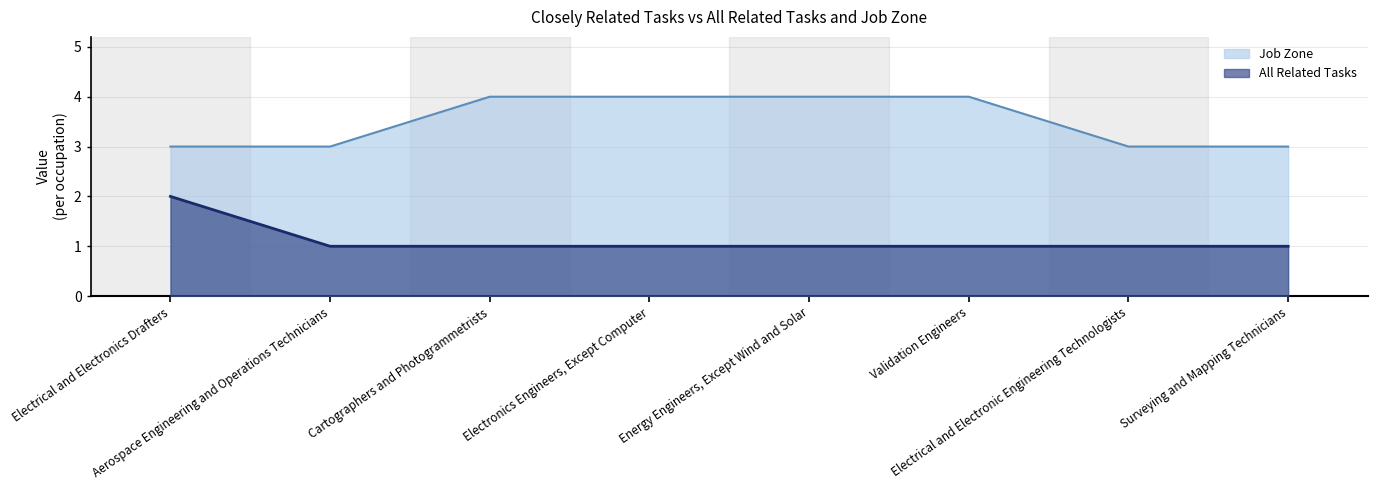

What position from the left is Aerospace Engineering and Operations Technicians?

2